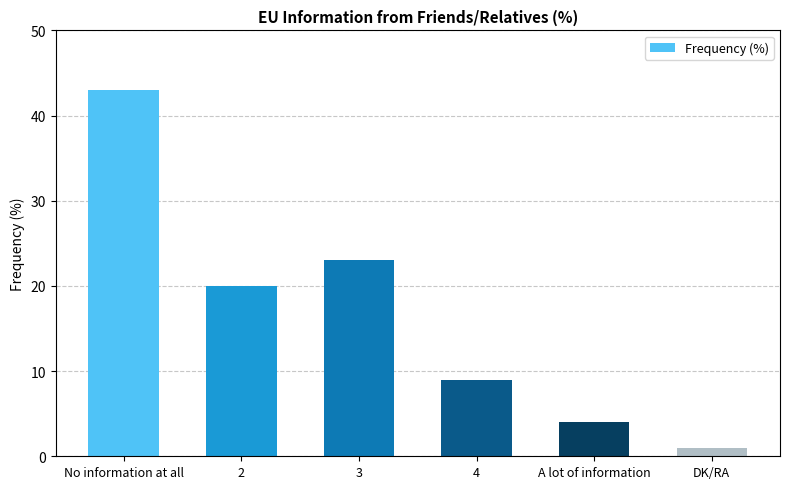

What is the value of the 3rd bar from the left?

23